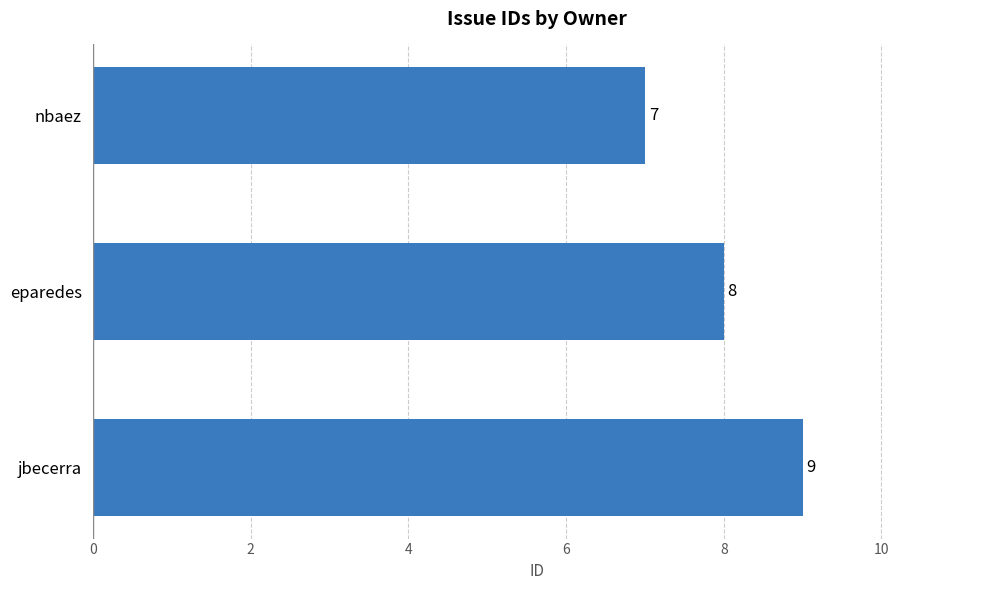

How many series are shown in this chart?

1